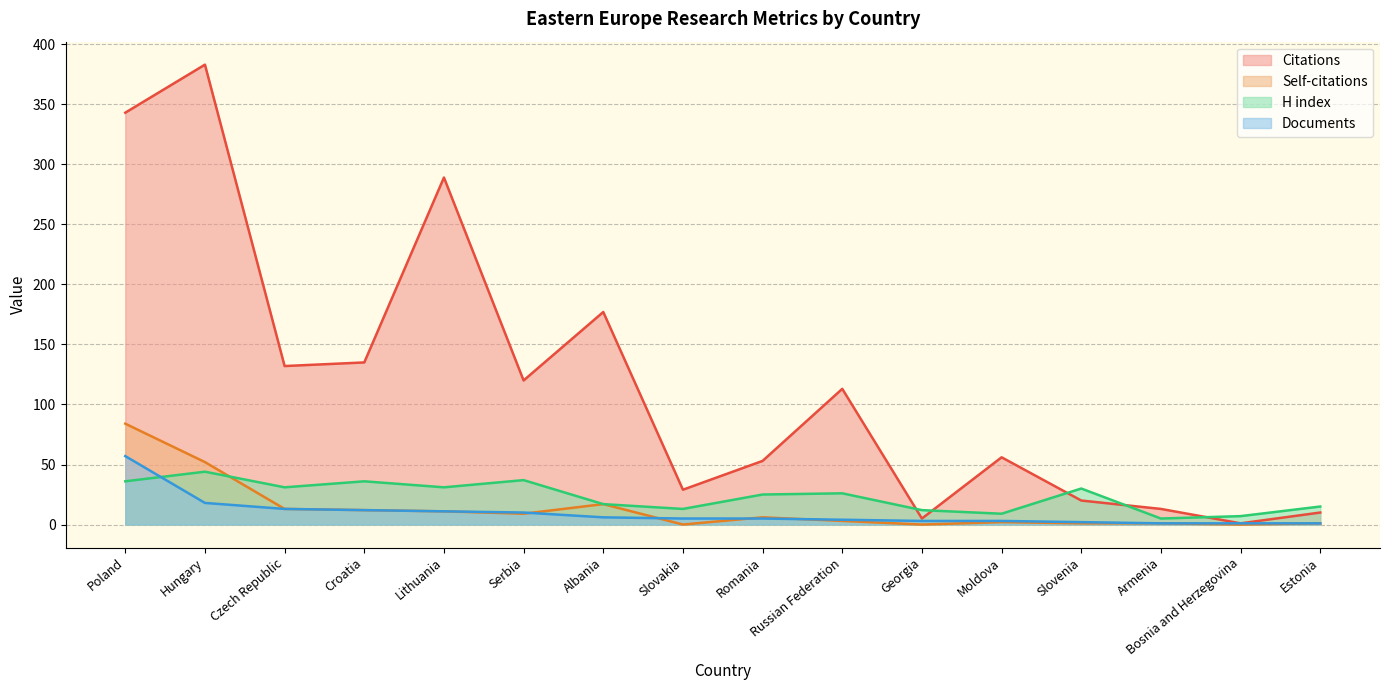

Does the chart display data point markers on the line(s)?

No